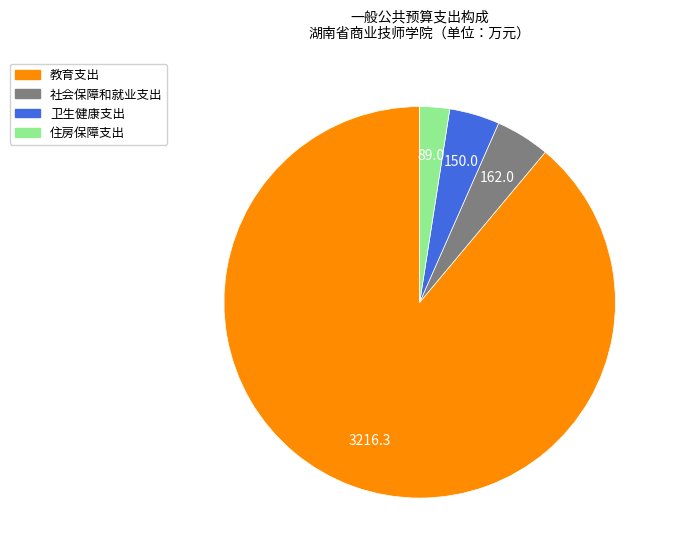

Which slice is the largest?

教育支出